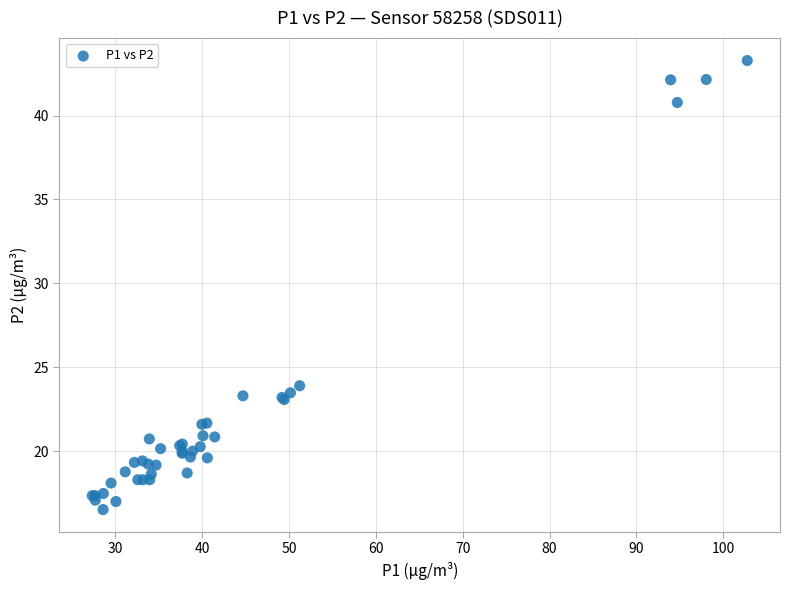

What Y value in the scatter plot is closest to 29?

23.9